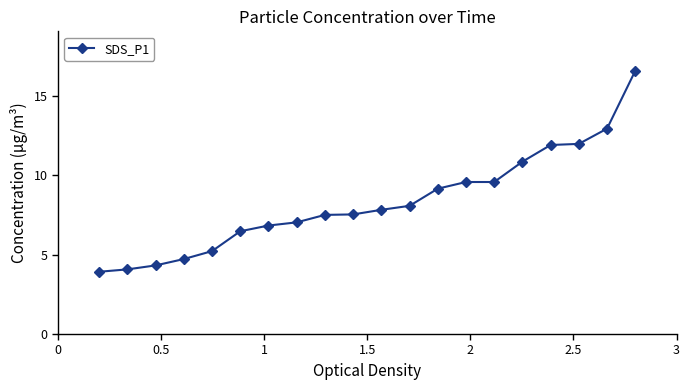

What is the maximum value shown in the chart?

16.6